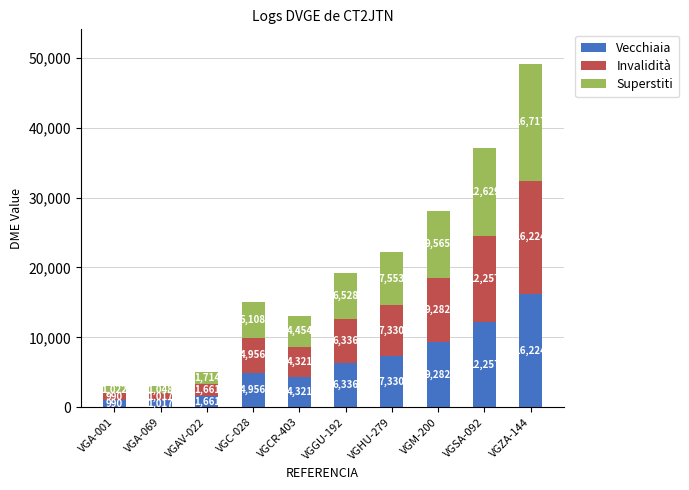

Does the chart contain stacked bars?

Yes